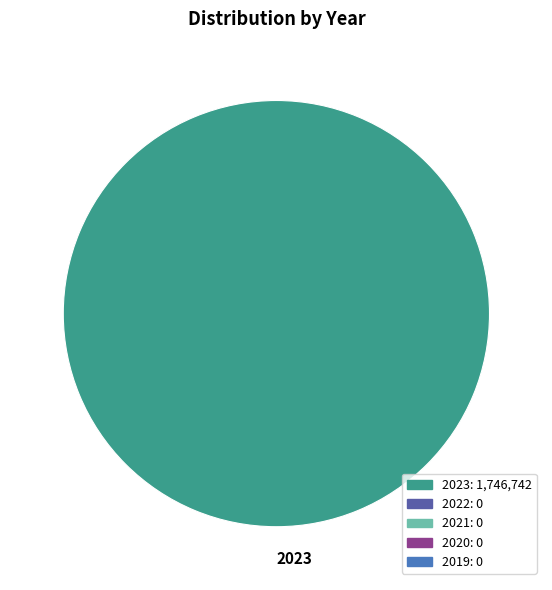

What is the majority slice?

2023